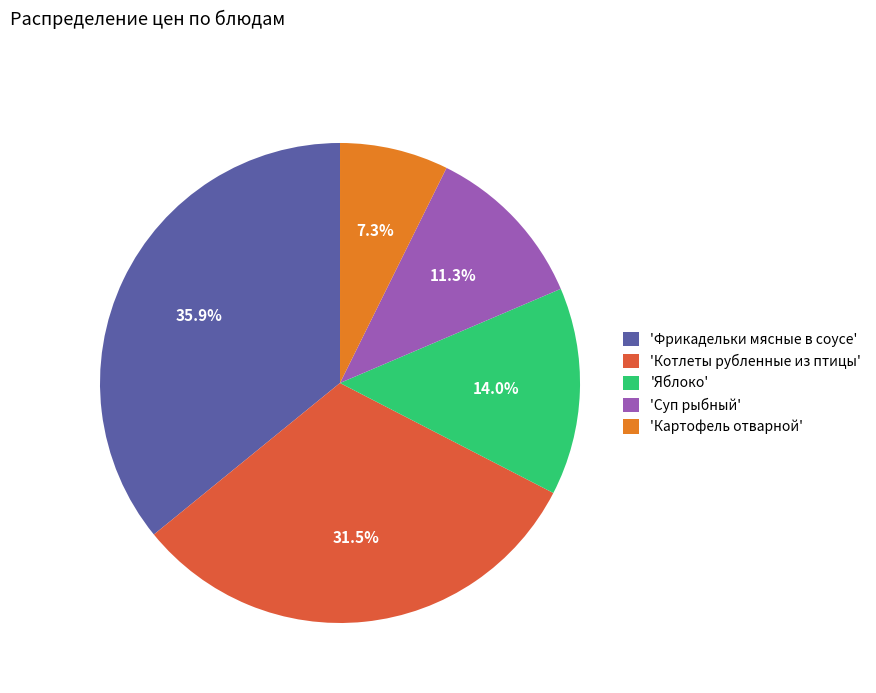

How many segments does this pie chart have?

5